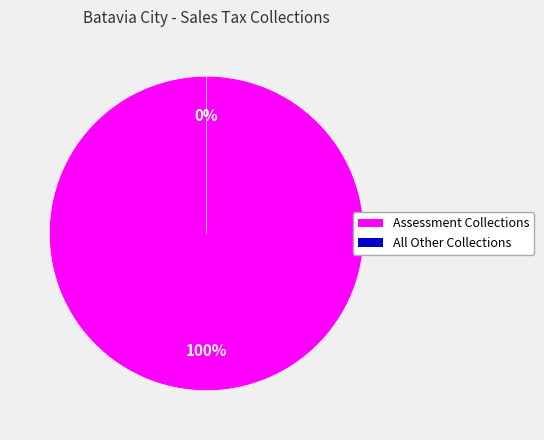

Is there any slice that represents more than half of the pie?

Yes